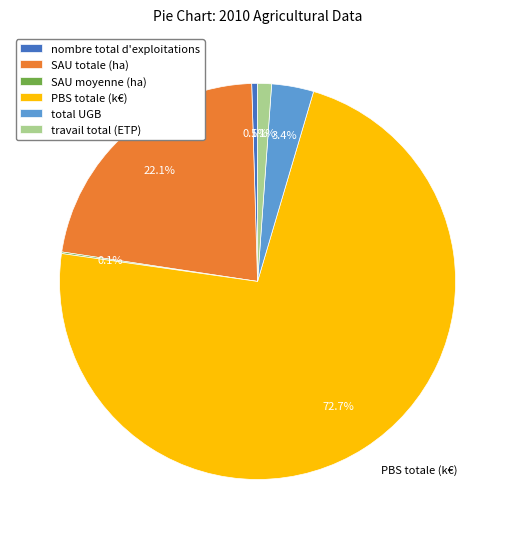

Which slice represents more than half of the pie?

PBS totale (k€)